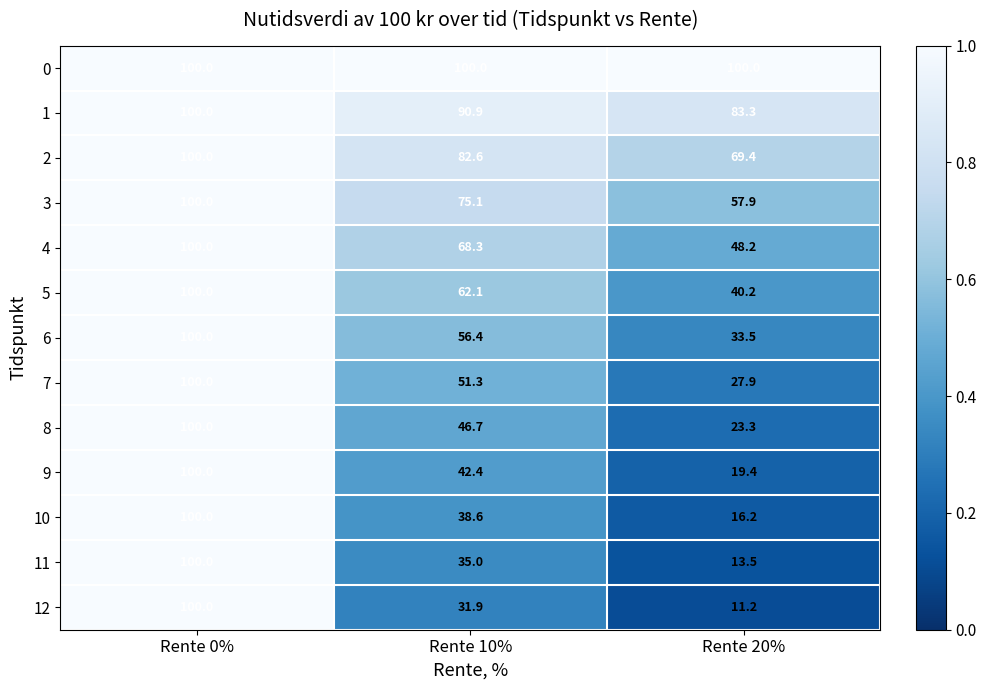

What value does the 3 series have at Rente 20%?

57.9